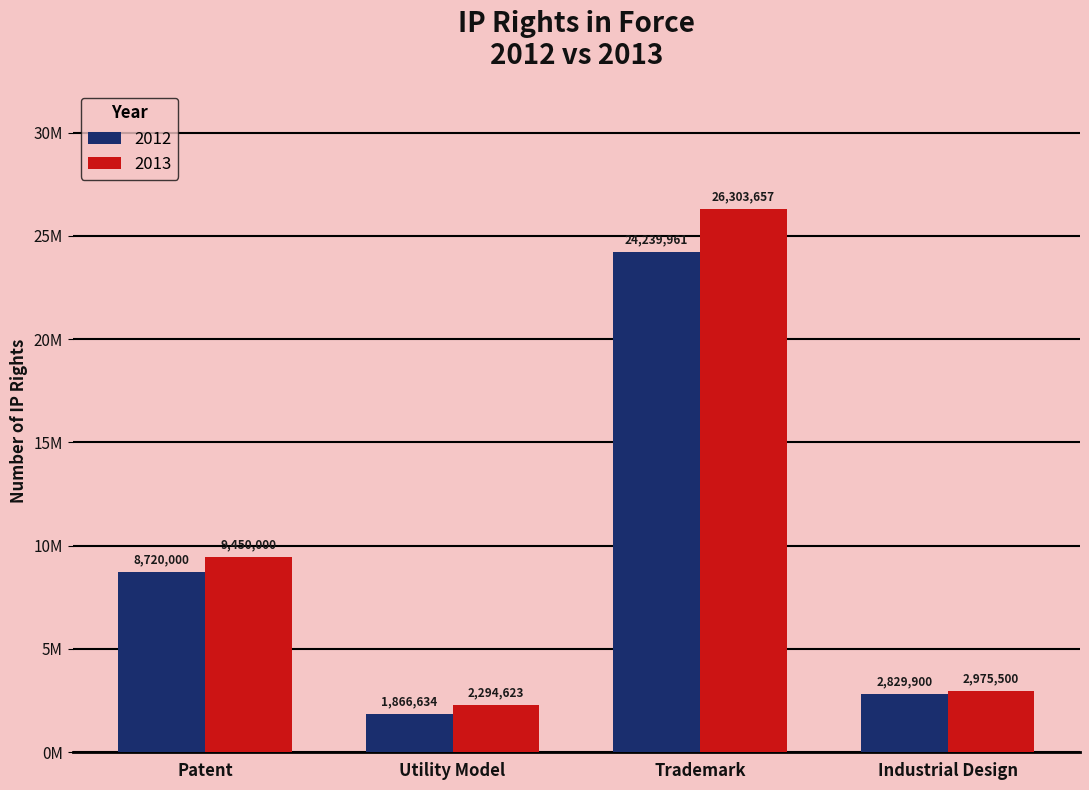

The 2012 series shows 9653803 at Trademark. True or false?

False